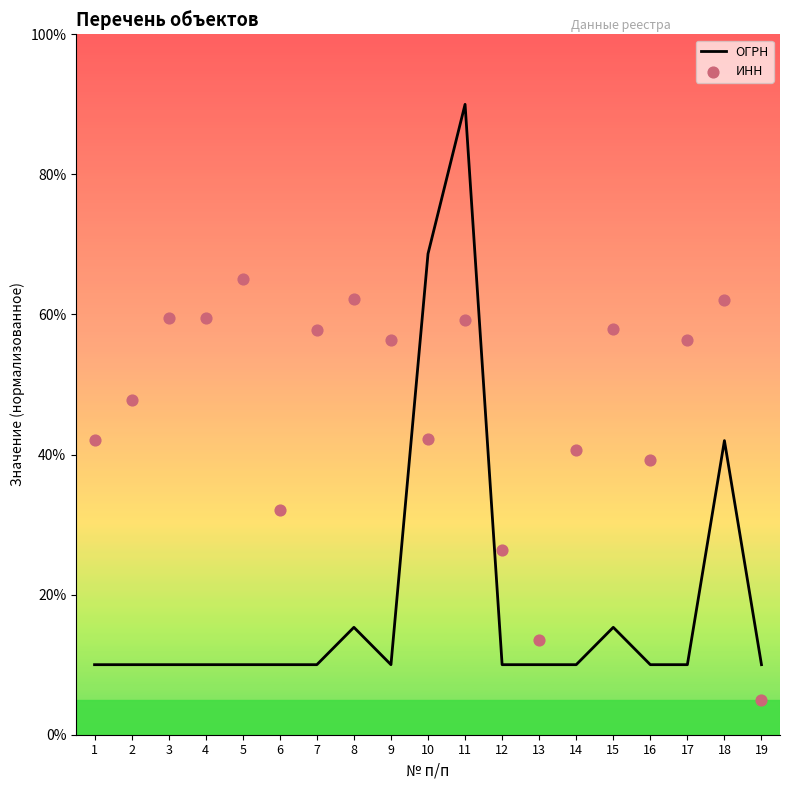

At how many categories does at least one series exceed 85?

1